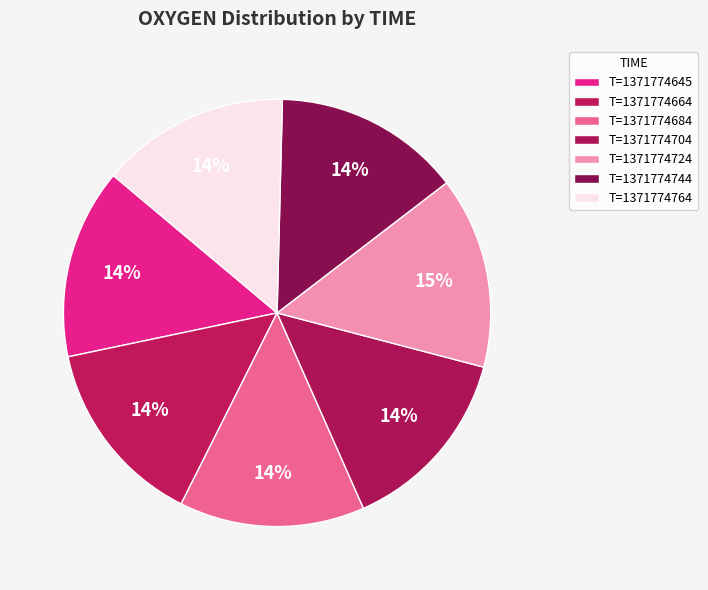

Which category has the smallest portion of the pie?

1371774684